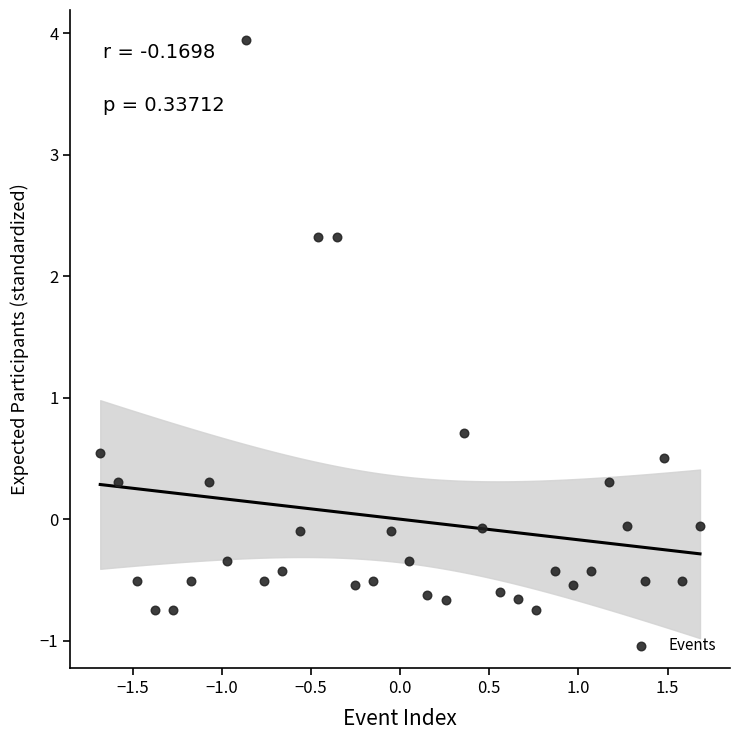

What is the range of X values (max minus min)?

3.4